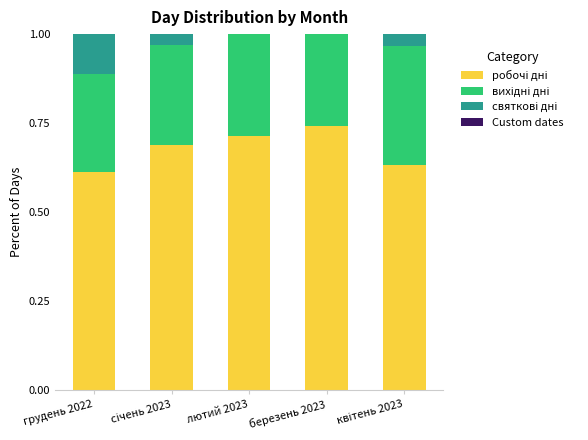

What is the total value across all series at грудень 2022?

1.0